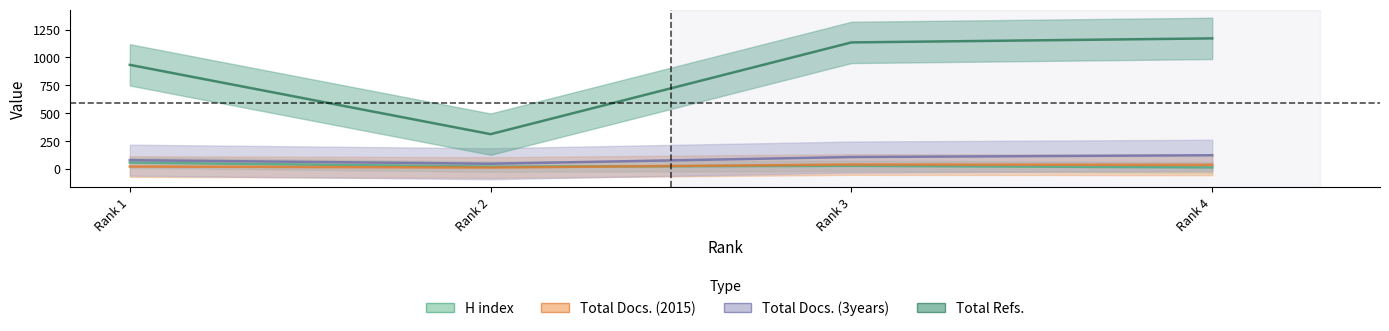

Is the value of H index at Rank 2 greater than the value of Total Refs. at Rank 2?

No